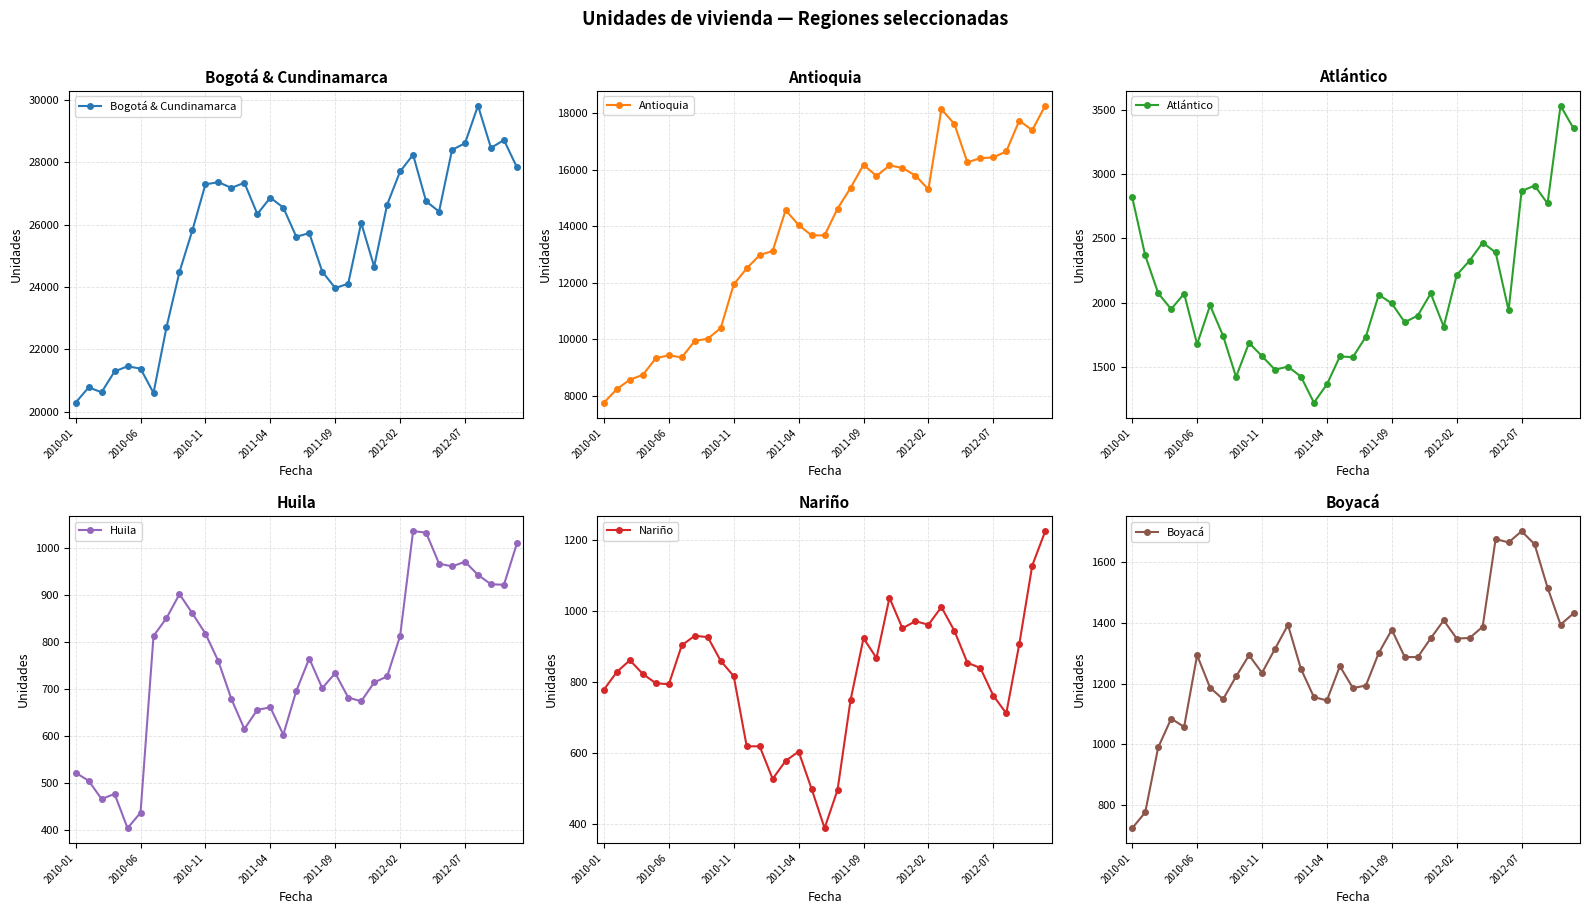

How many categories are shown in the chart?

35